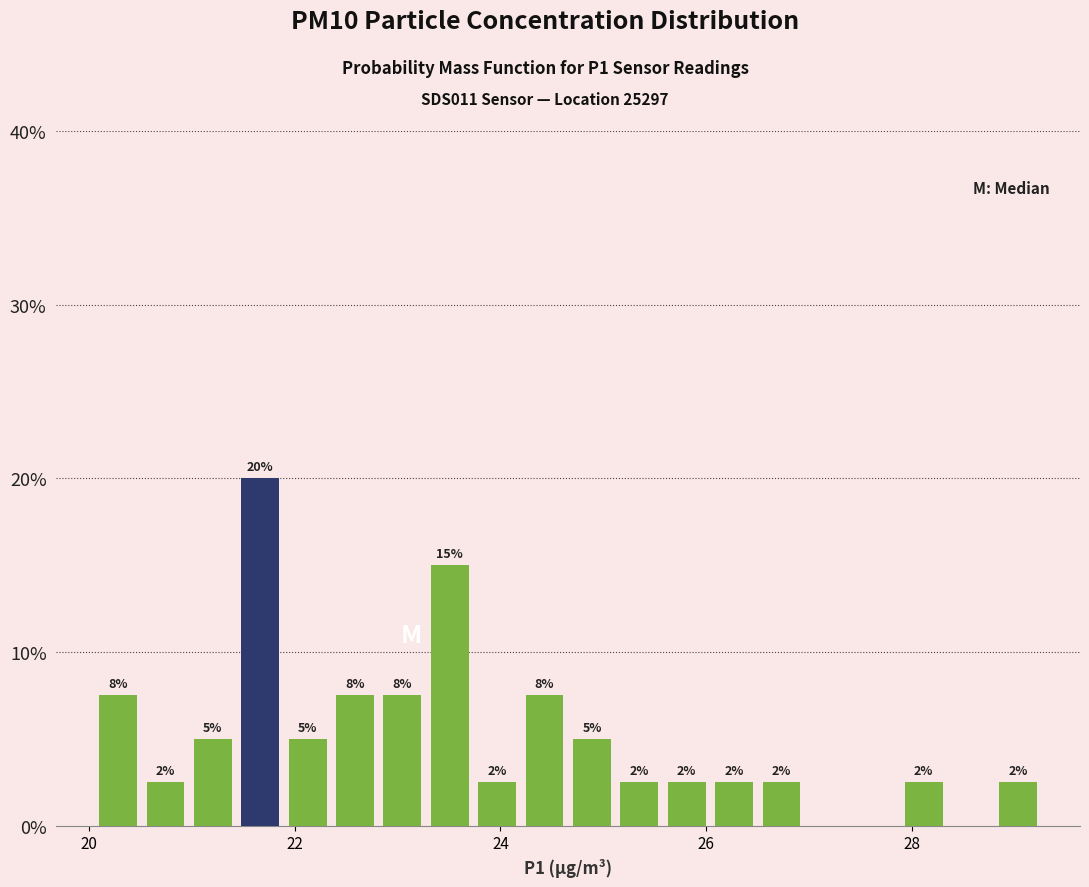

Around what value on the x-axis is the tallest bar? Give the approximate position of its centre, as read against the axis.

21.6